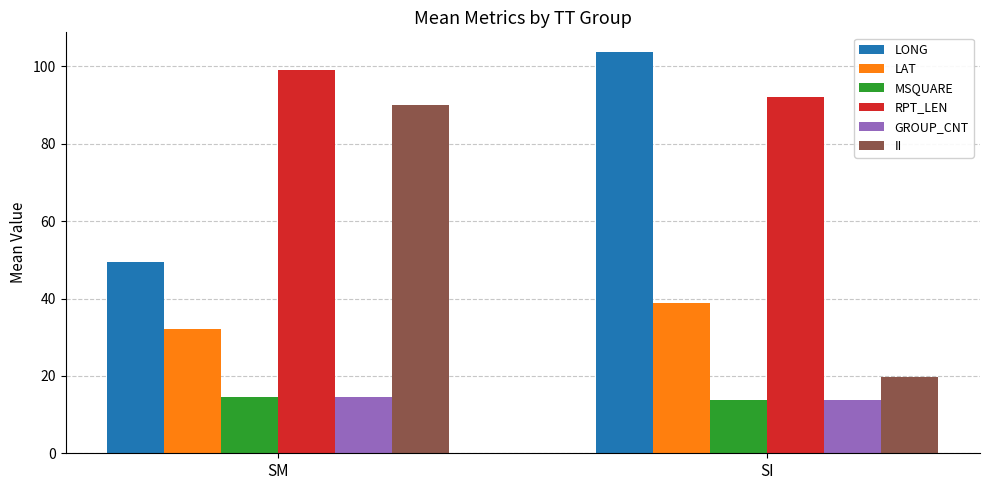

Which series changed the most between SM and SI?

II